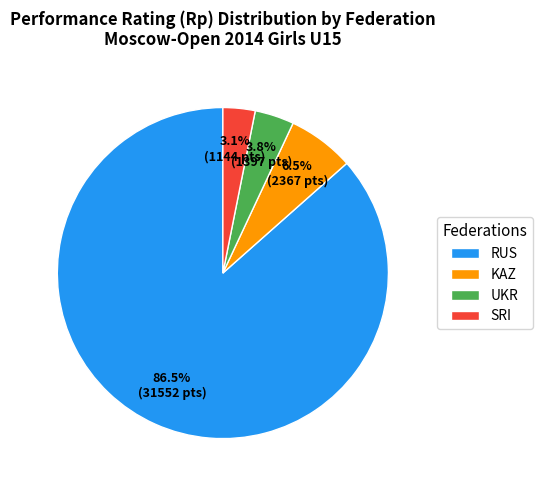

Which category has the biggest portion of the pie?

RUS